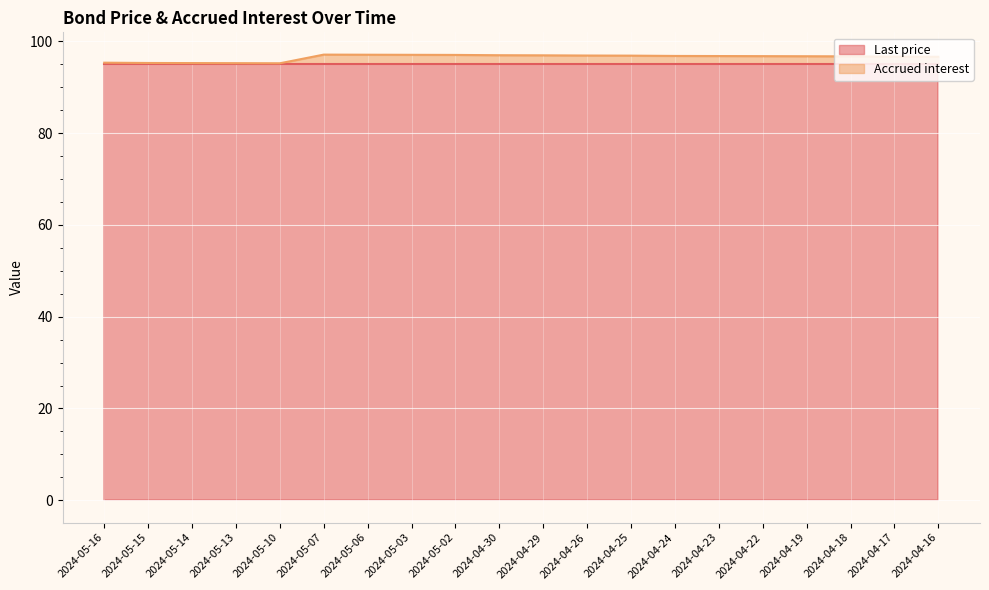

Reading right to left, extract all data points from this chart.

2024-04-16=96.6	2024-04-17=96.7	2024-04-18=96.7	2024-04-19=96.8	2024-04-22=96.8	2024-04-23=96.8	2024-04-24=96.8	2024-04-25=96.9	2024-04-26=96.9	2024-04-29=97.0	2024-04-30=97.0	2024-05-02=97.0	2024-05-03=97.1	2024-05-06=97.1	2024-05-07=97.1	2024-05-10=95.2	2024-05-13=95.2	2024-05-14=95.3	2024-05-15=95.3	2024-05-16=95.4